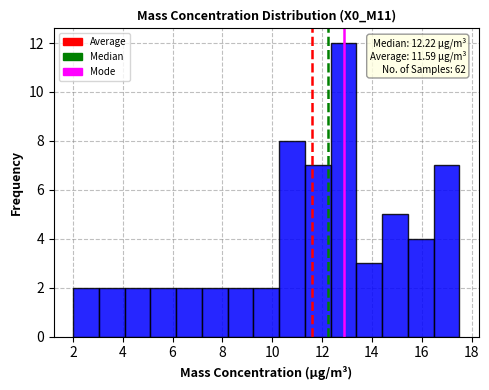

Over which range of the x-axis is the bar tallest?

12.4 to 13.4